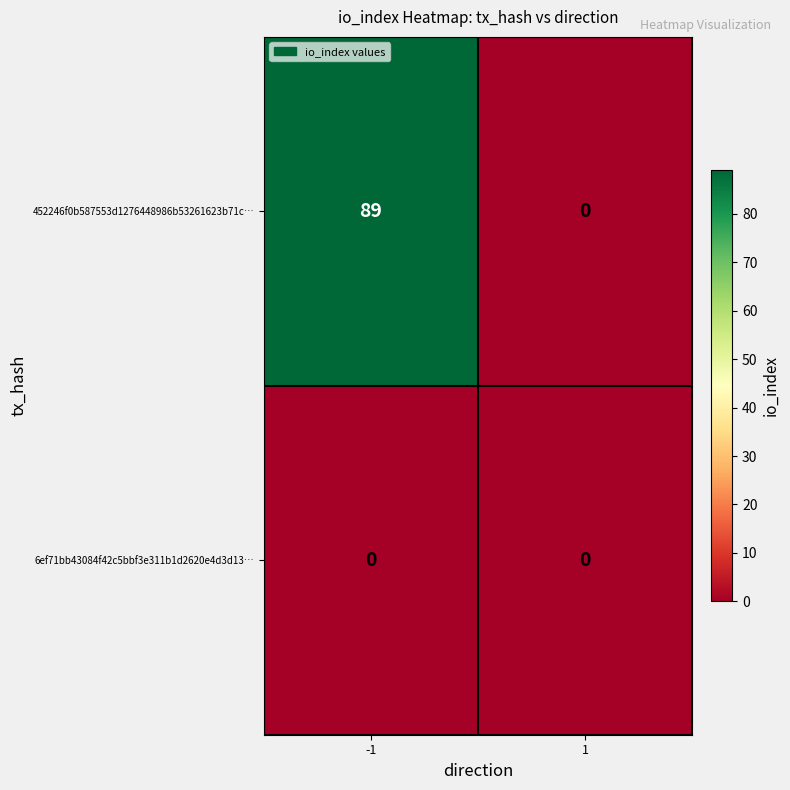

Which series has the largest total across all categories?

452246f0b587553d1276448986b53261623b71c…